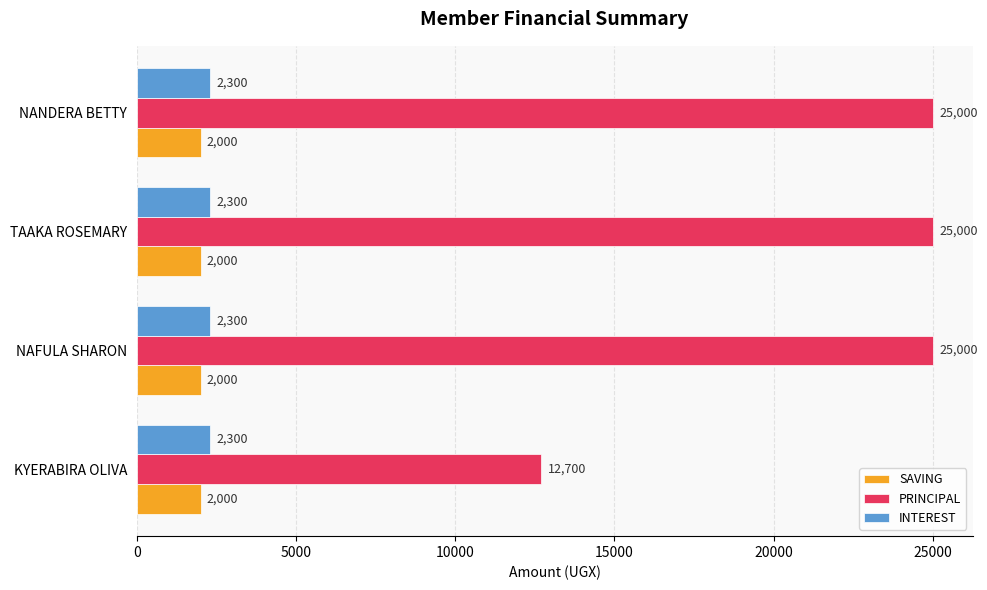

Read the PRINCIPAL value at TAAKA ROSEMARY.

25000